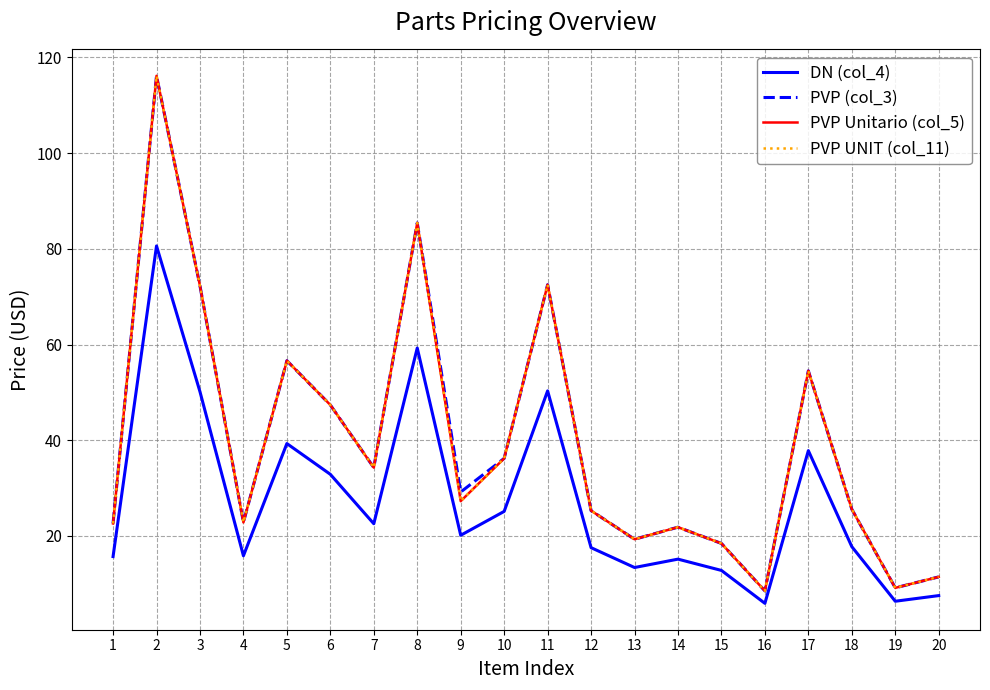

At which label does PVP (col_3) reach its peak?

2